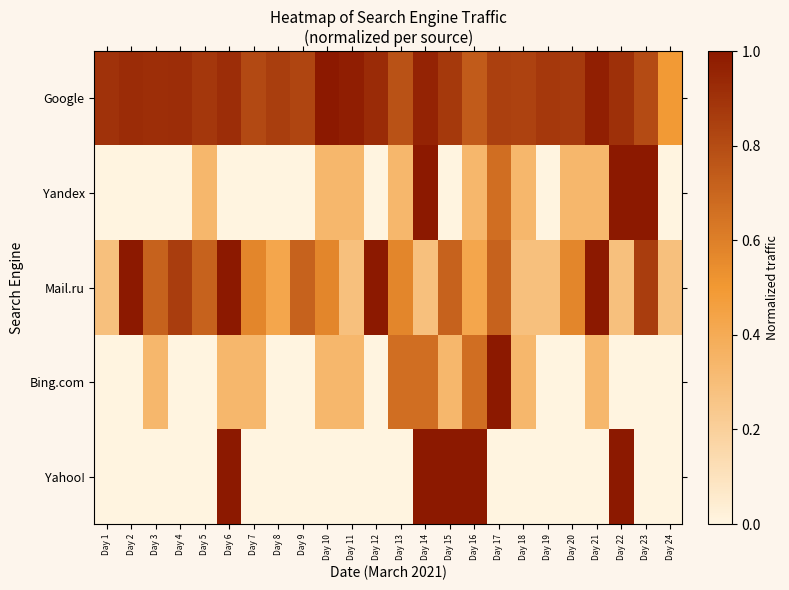

Rank the series at Day 16 from highest to lowest value.

Yahoo!, Google, Bing.com, Mail.ru, Yandex